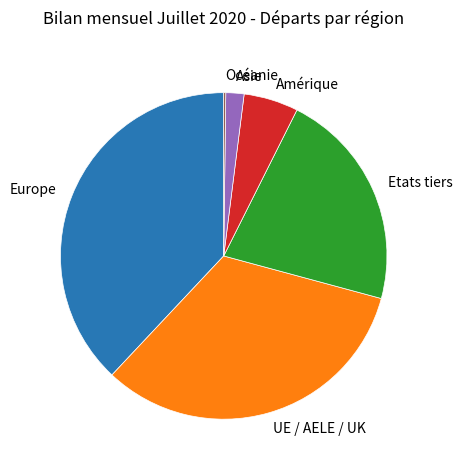

Is it true that Etats tiers is 22% of the pie?

True